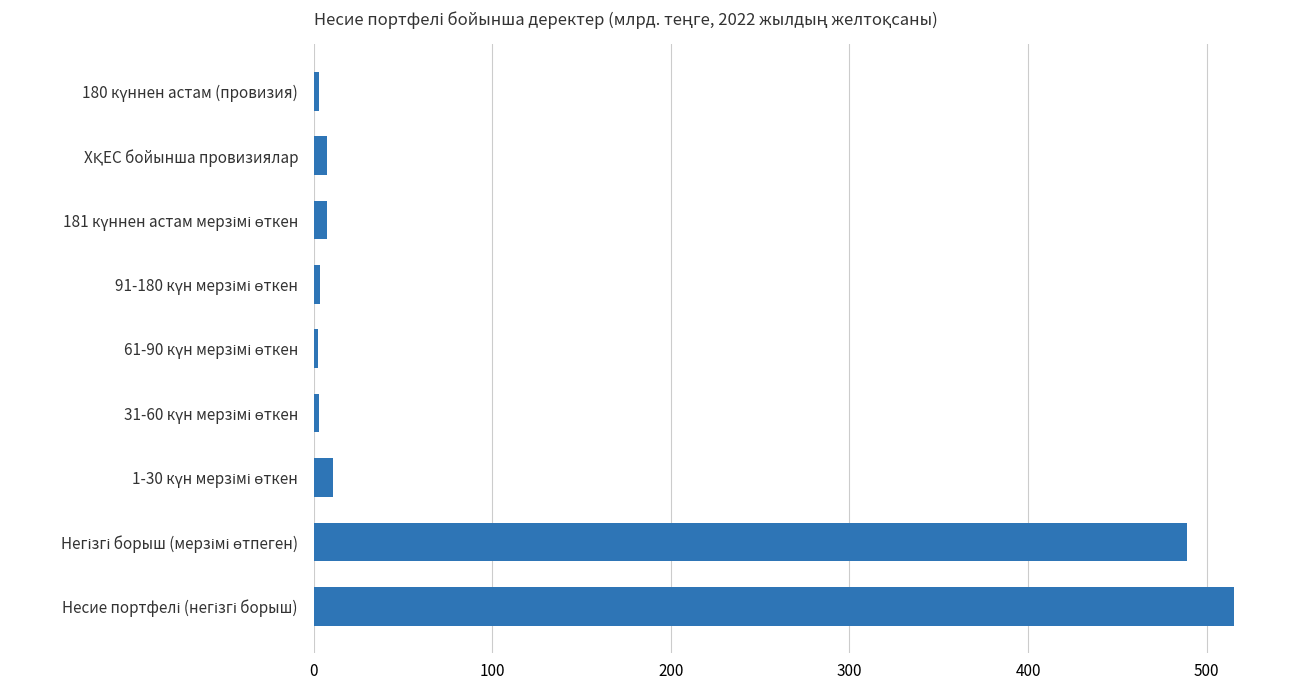

What is the greatest value displayed?

515.4